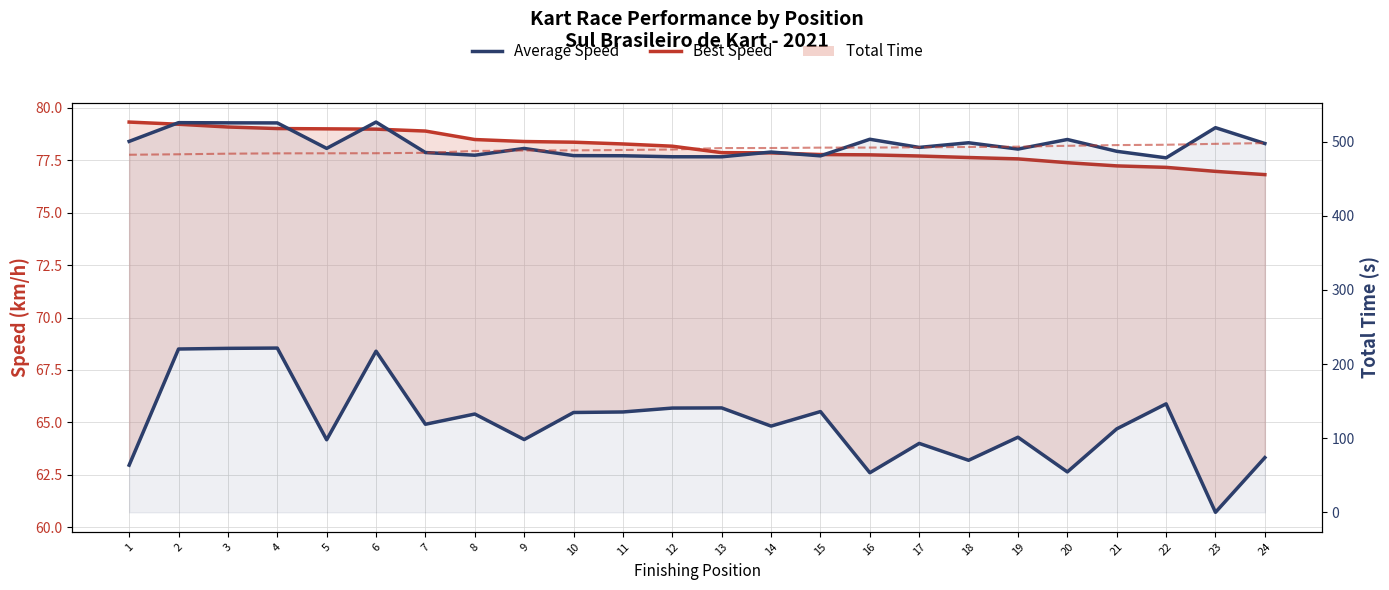

The Best Lap time (scaled) series shows 484.3 at 6. True or false?

True